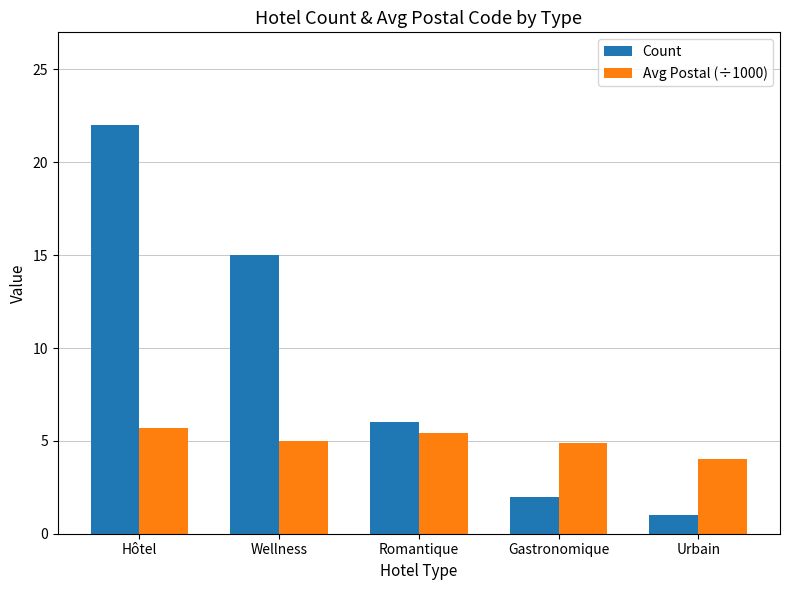

What is the sum of the Count values at Gastronomique and Romantique?

8.0